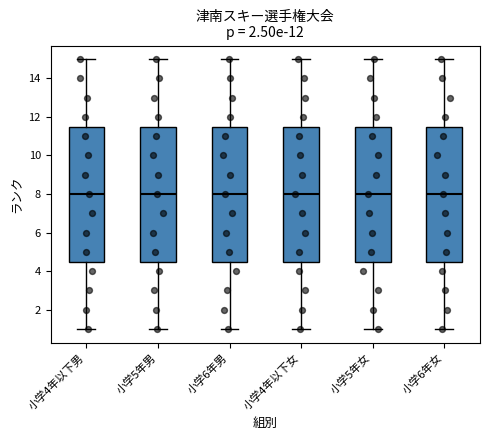

Reading left to right, transcribe this box plot: for each box, give where its median line is, the range the box spans, and where its two whiskers end, as read against the y-axis. The values are not printed on the chart, so give them approximately, as read against the axis.

小学4年以下男: median 8.0, box 4.6 to 11.6, whiskers 1.0 to 15.0
小学5年男: median 8.0, box 4.6 to 11.6, whiskers 1.0 to 15.0
小学6年男: median 8.0, box 4.6 to 11.6, whiskers 1.0 to 15.0
小学4年以下女: median 8.0, box 4.6 to 11.6, whiskers 1.0 to 15.0
小学5年女: median 8.0, box 4.6 to 11.6, whiskers 1.0 to 15.0
小学6年女: median 8.0, box 4.6 to 11.6, whiskers 1.0 to 15.0